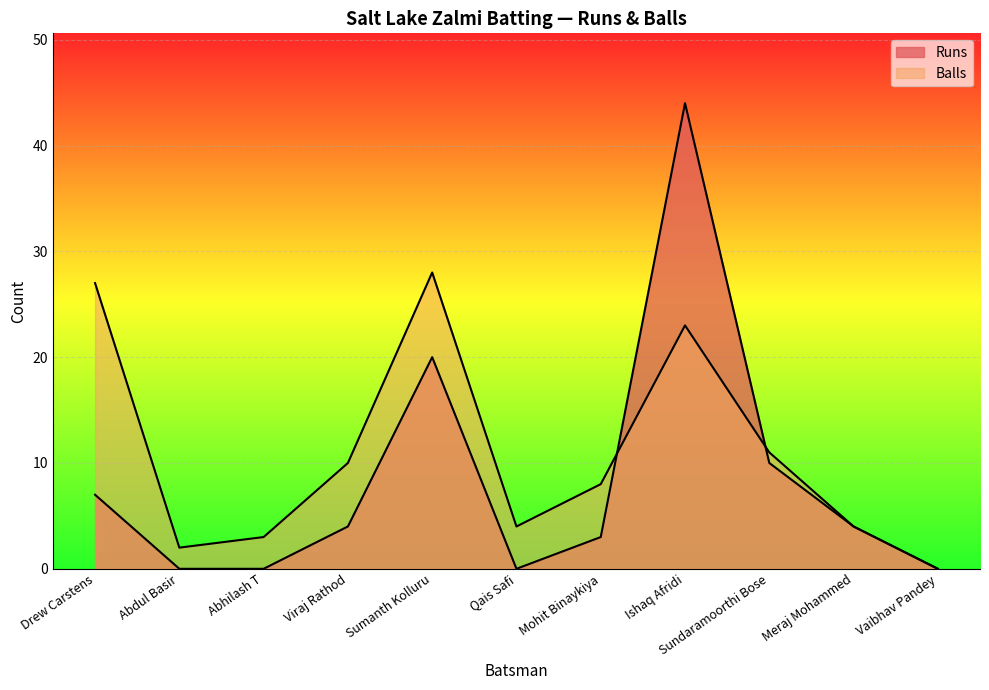

List the labels in order of Balls value, smallest first.

Vaibhav Pandey, Abdul Basir, Abhilash T, Qais Safi, Meraj Mohammed, Mohit Binaykiya, Viraj Rathod, Sundaramoorthi Bose, Ishaq Afridi, Drew Carstens, Sumanth Kolluru